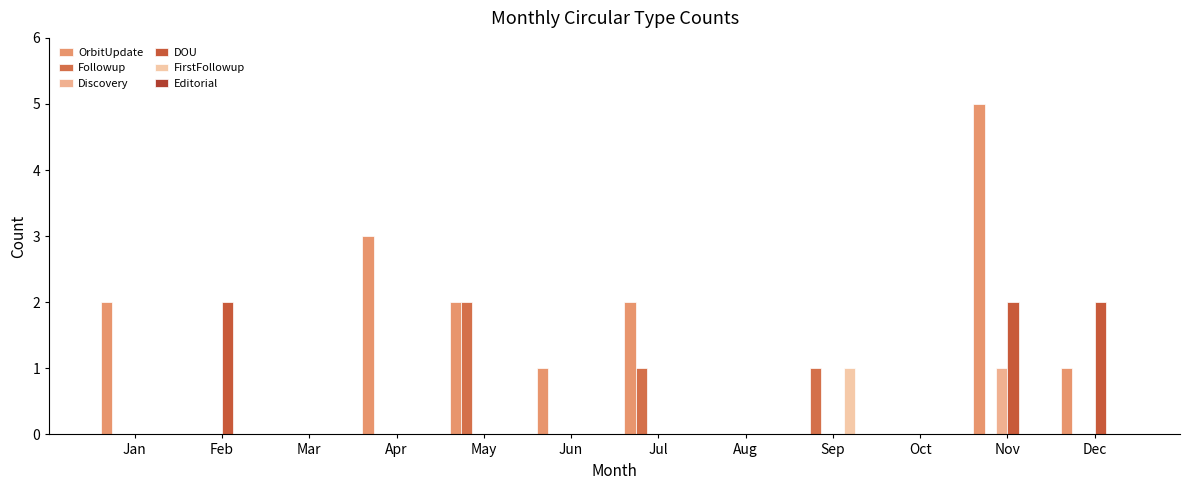

Rank the categories by OrbitUpdate value from lowest to highest.

Feb, Mar, Aug, Sep, Oct, Jun, Dec, Jan, May, Jul, Apr, Nov